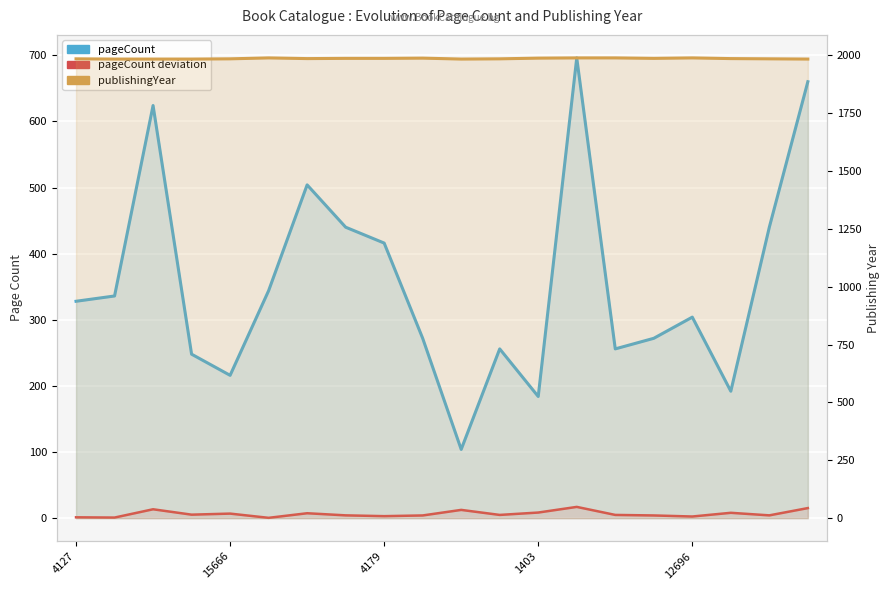

How many categories are shown in the chart?

20